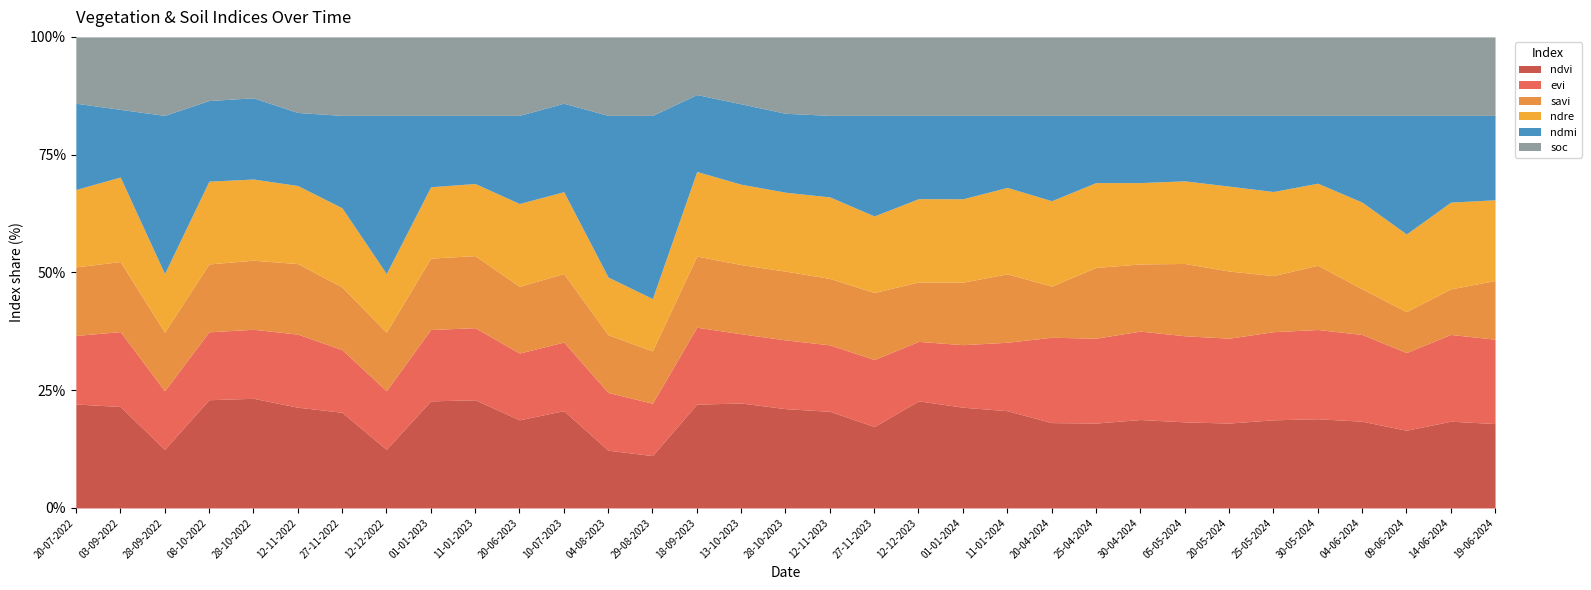

What is the value of the savi point at the 20th from the left?

0.2